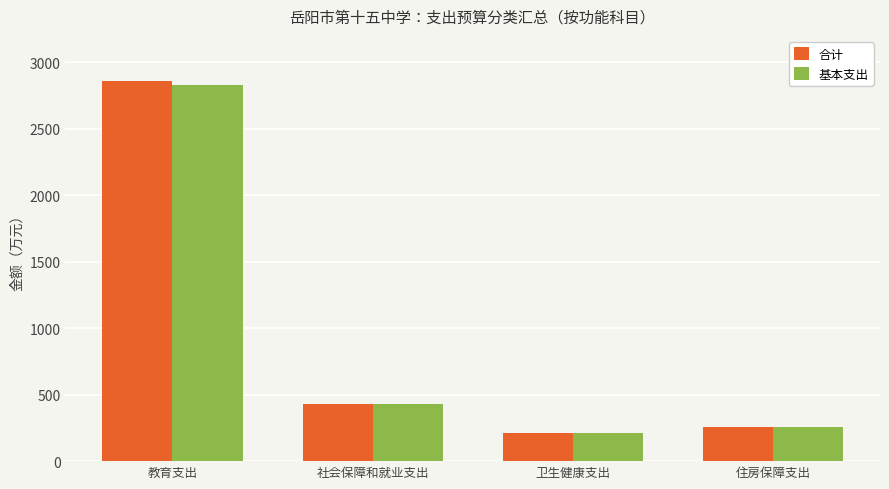

Which category has the lowest value across all series?

卫生健康支出